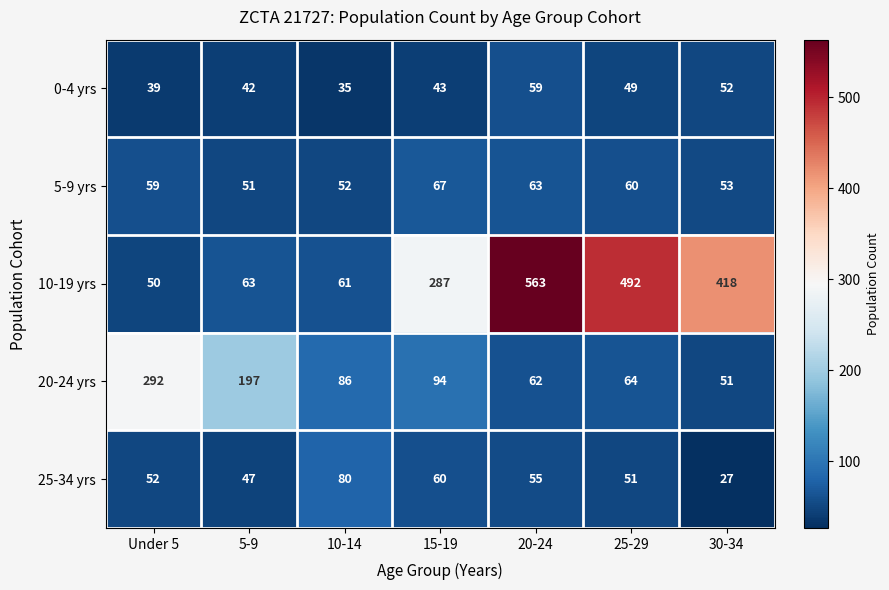

At how many categories does at least one series exceed 547?

1